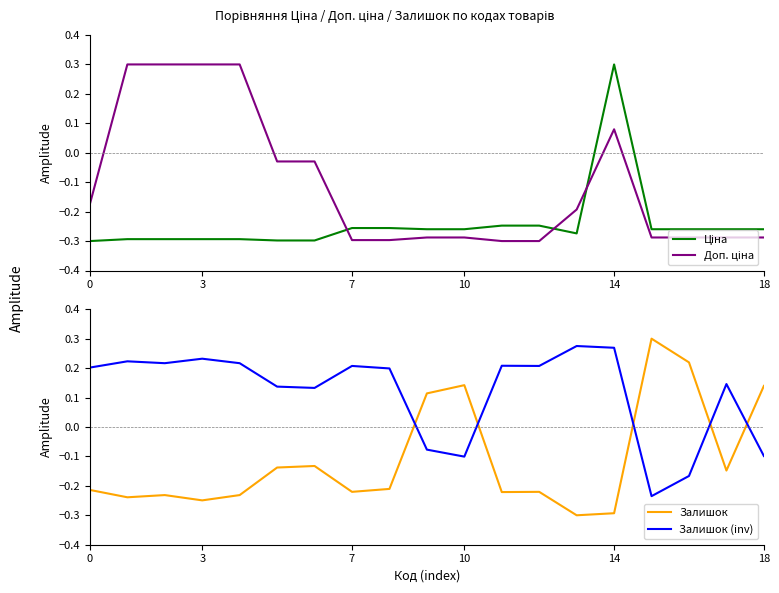

What is the minimum value for Залишок?

-0.3